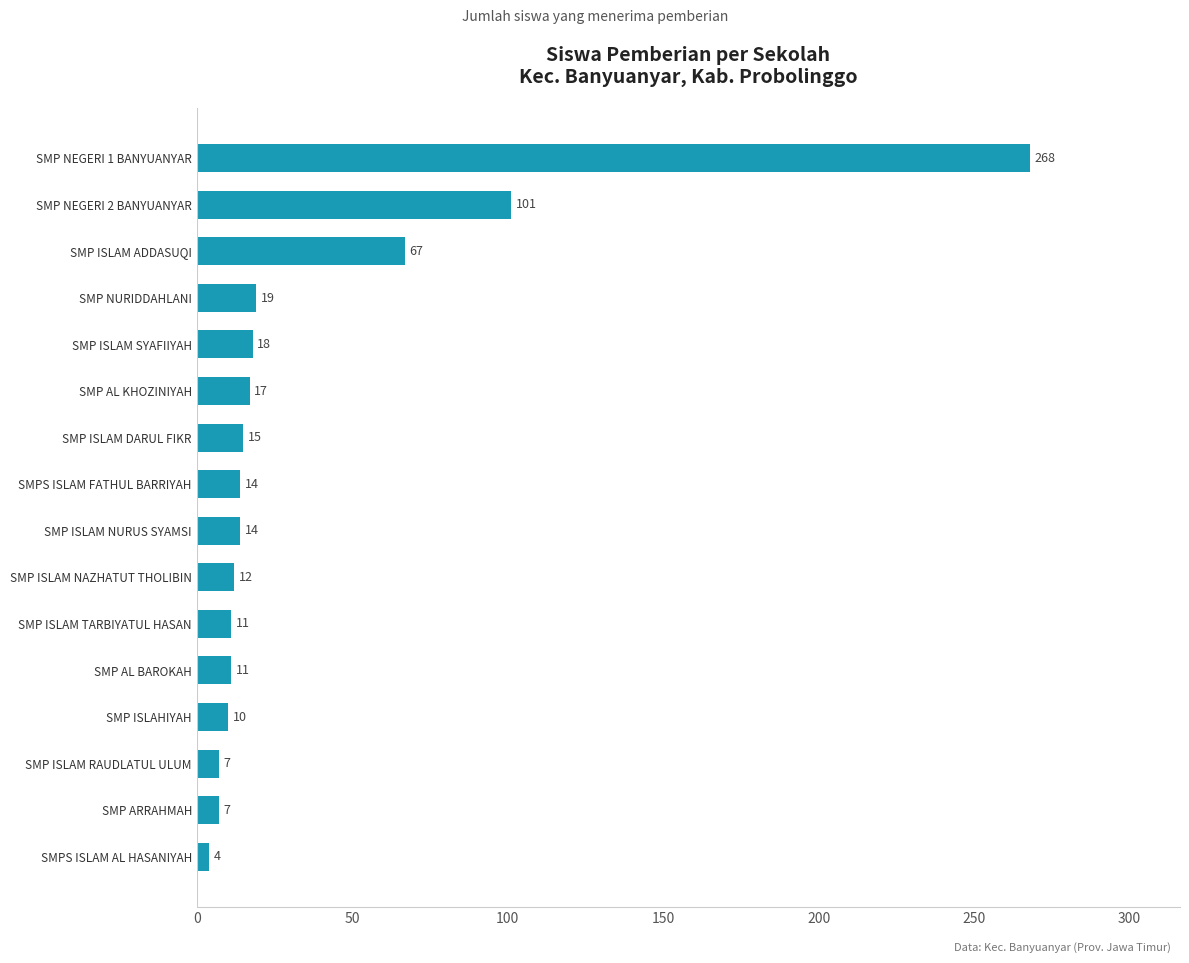

What is the average value?

37